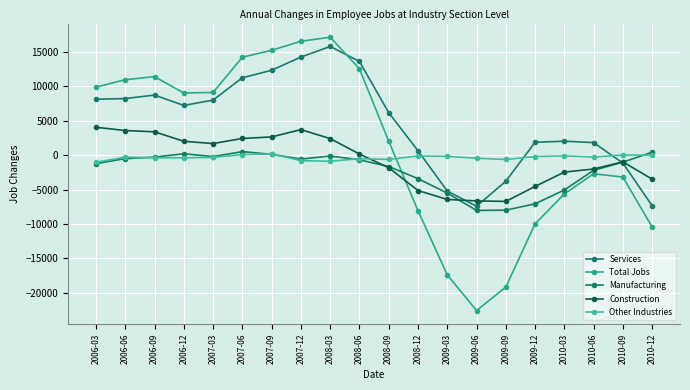

Which label corresponds to the smallest value in the chart?

2009-06